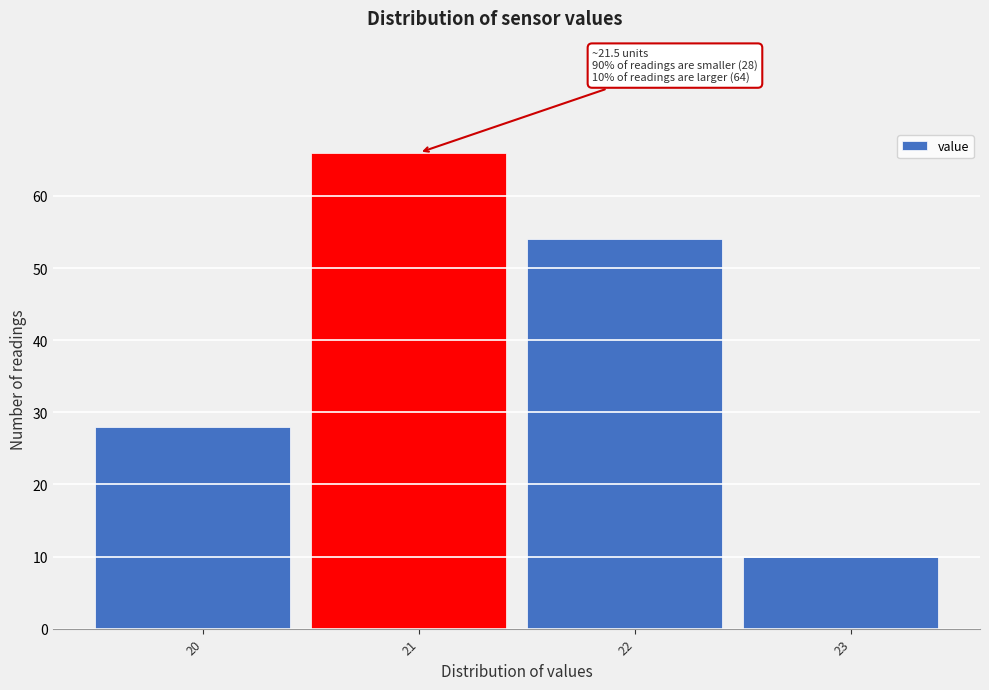

Reading left to right, what are all the values shown in this chart?

20=28	21=66	22=54	23=10